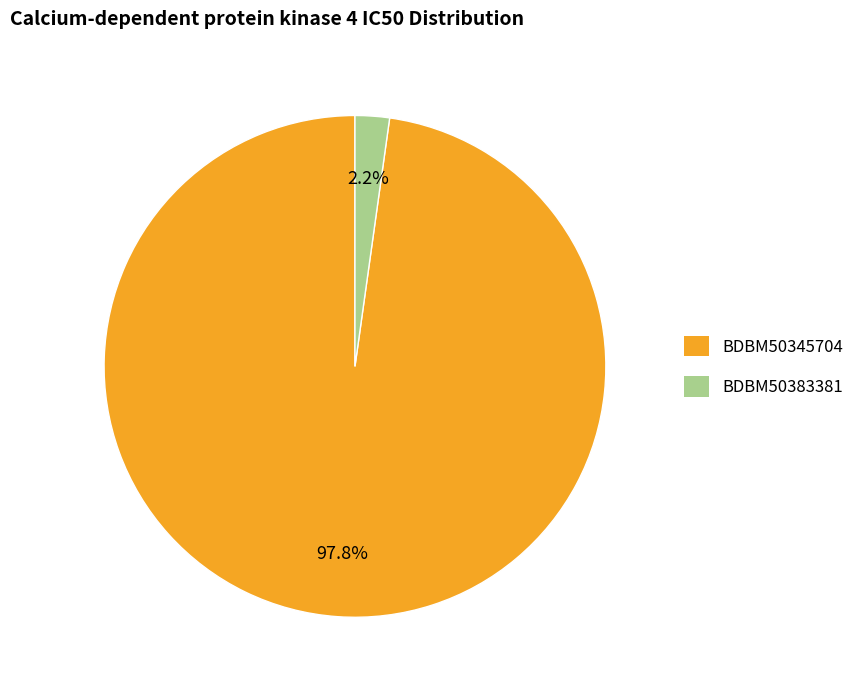

Which category accounts for the majority?

BDBM50345704